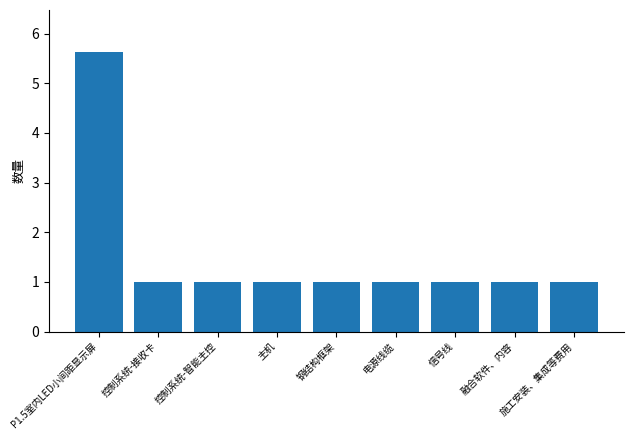

How many values are between 1 and 2?

8